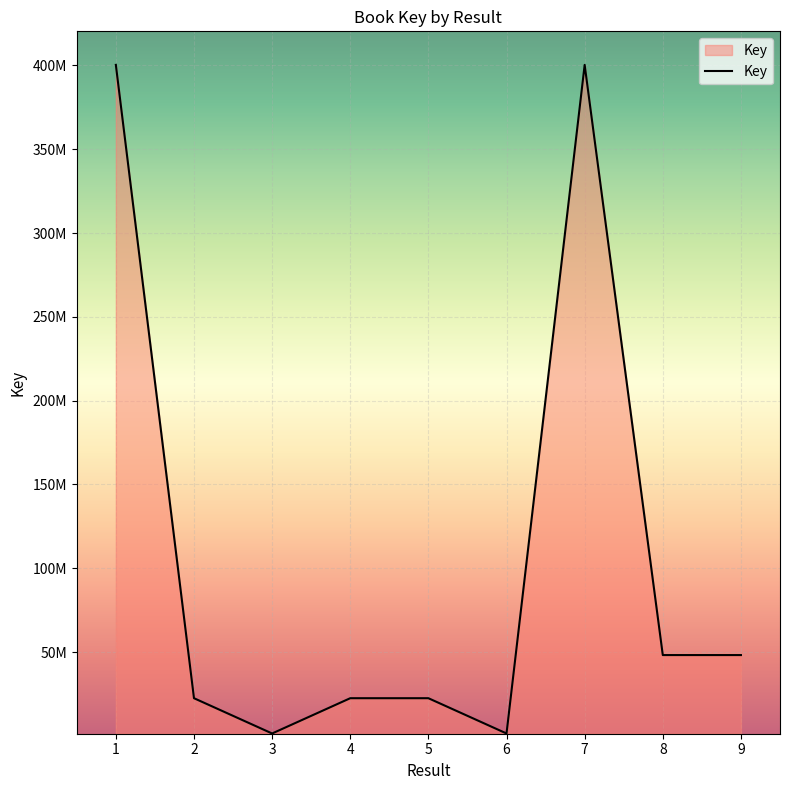

What is the difference between the second highest and second lowest values?

398854536